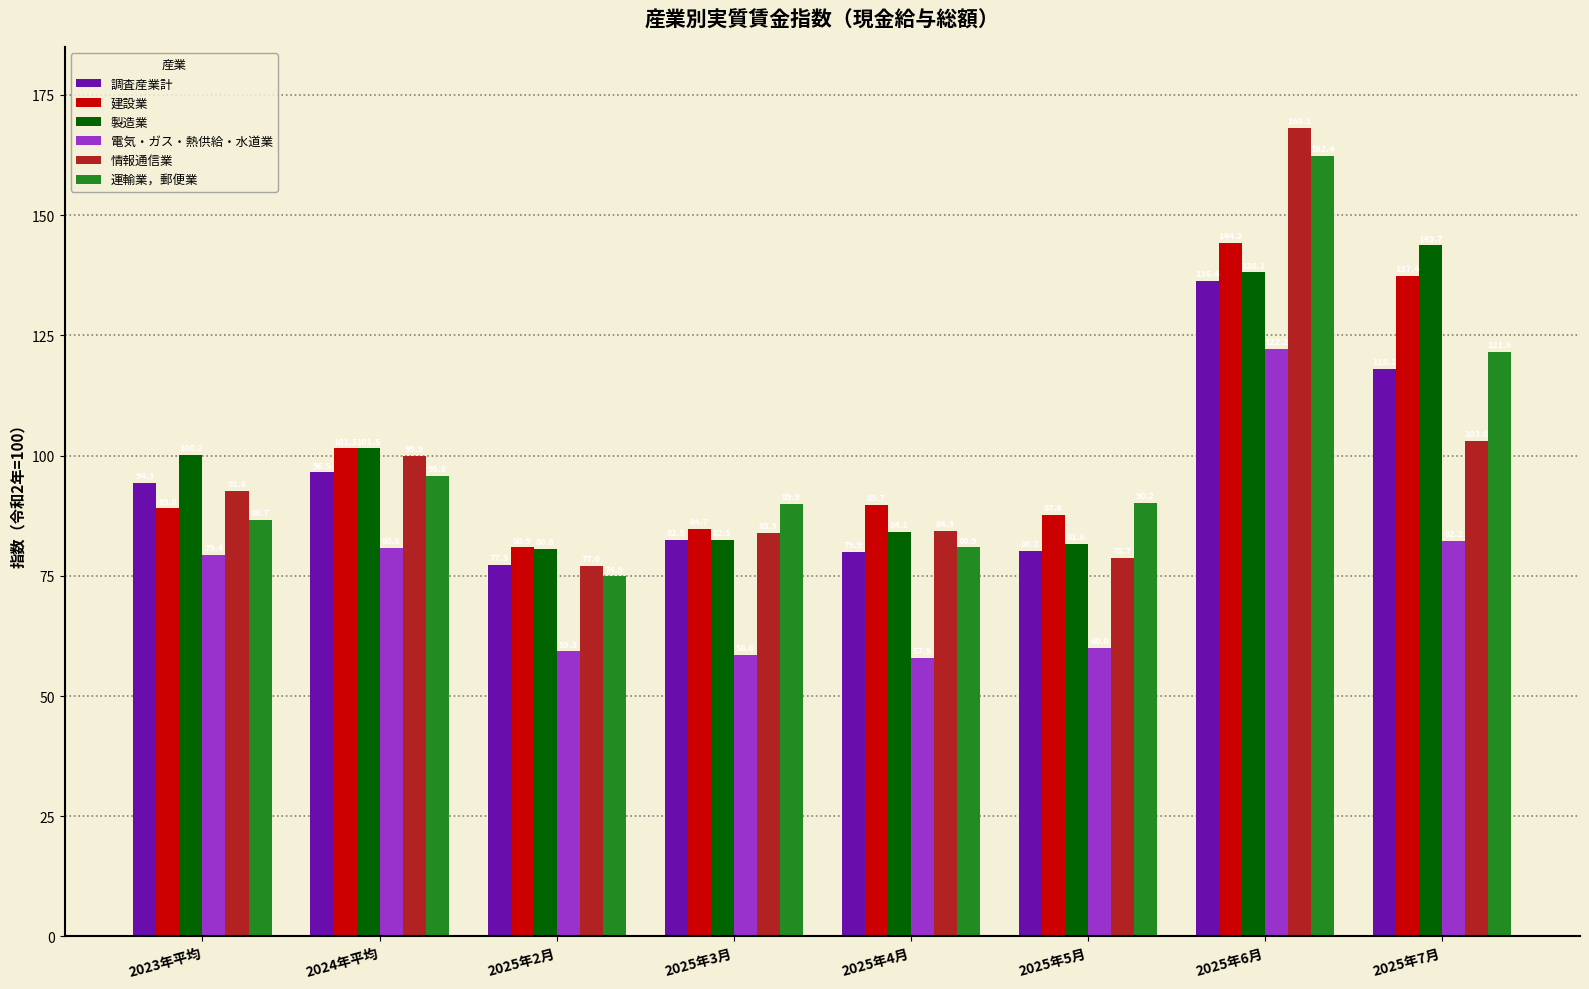

What is the sum of the 製造業 values at 2025年5月 and 2025年4月?

165.7